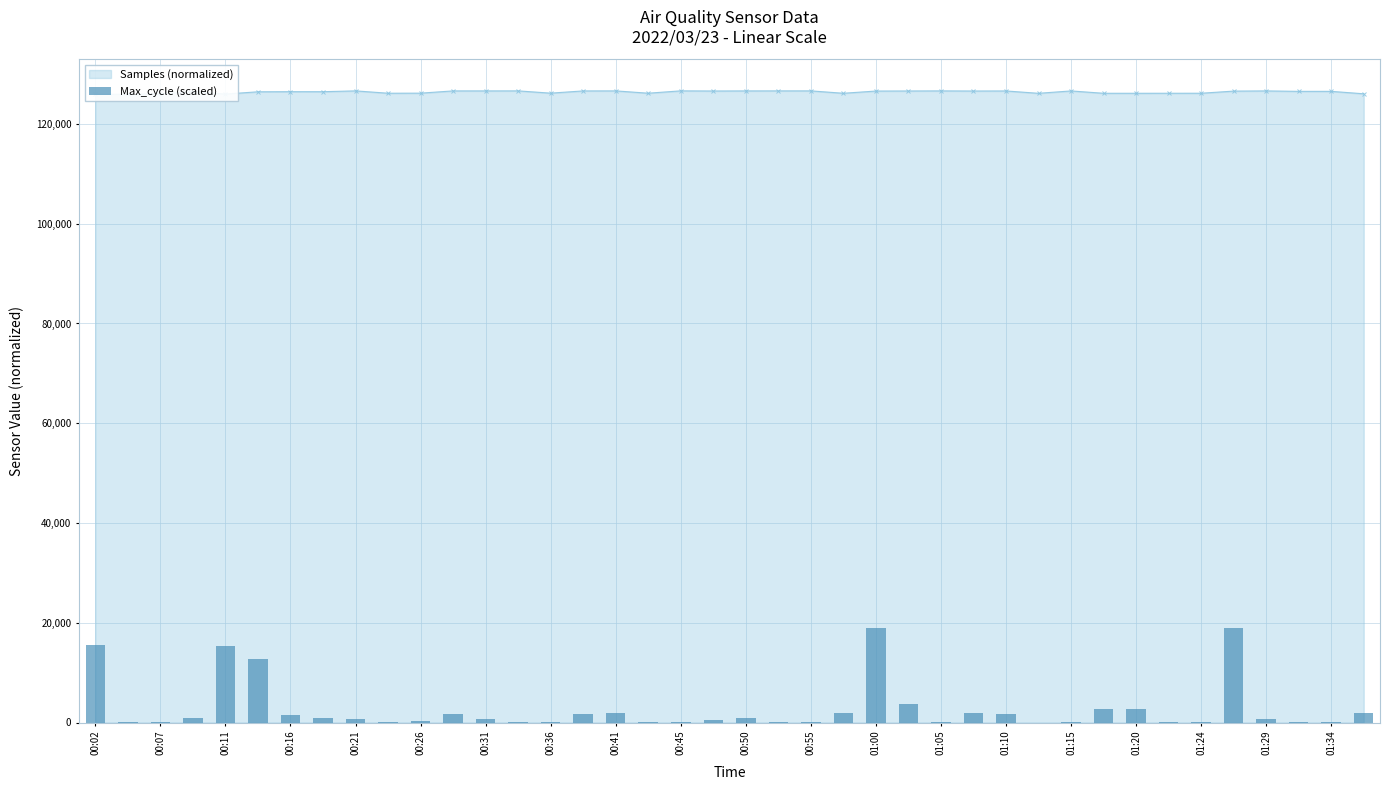

What is the value of the 13th bar from the left?

789.2